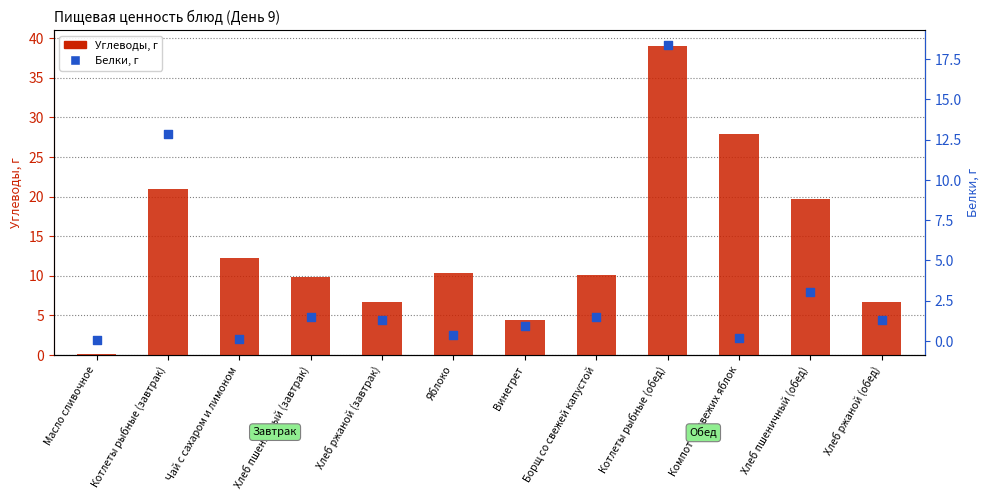

At how many categories does at least one series exceed 37?

1